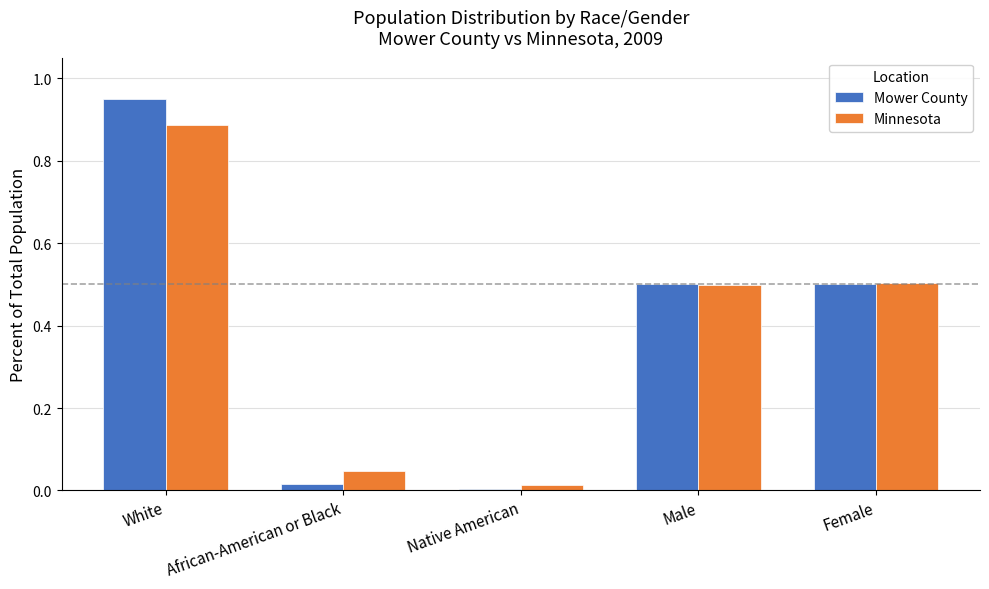

Count the number of data series in this chart.

2